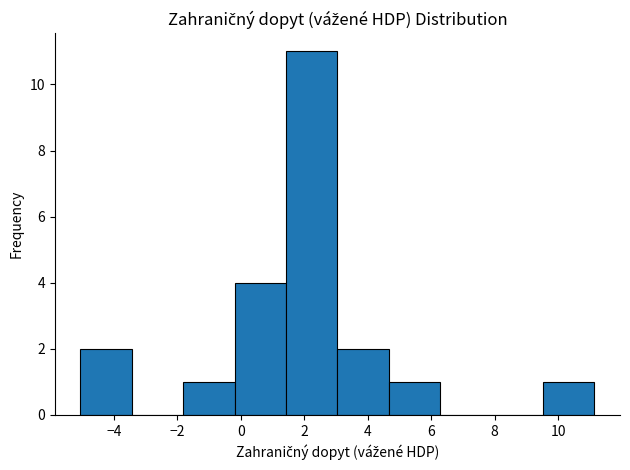

Over which range of the x-axis is the bar tallest?

1.4 to 3.0